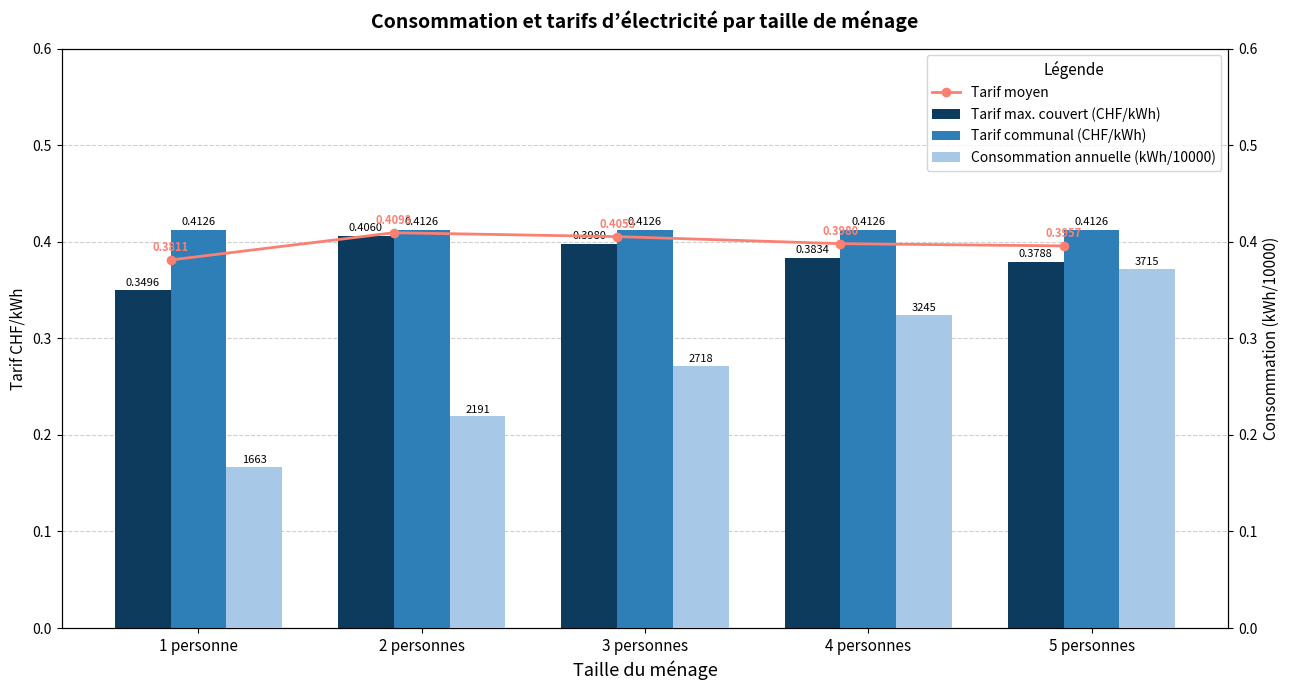

At which label does Consommation annuelle (kWh/10000) reach its minimum?

1 personne